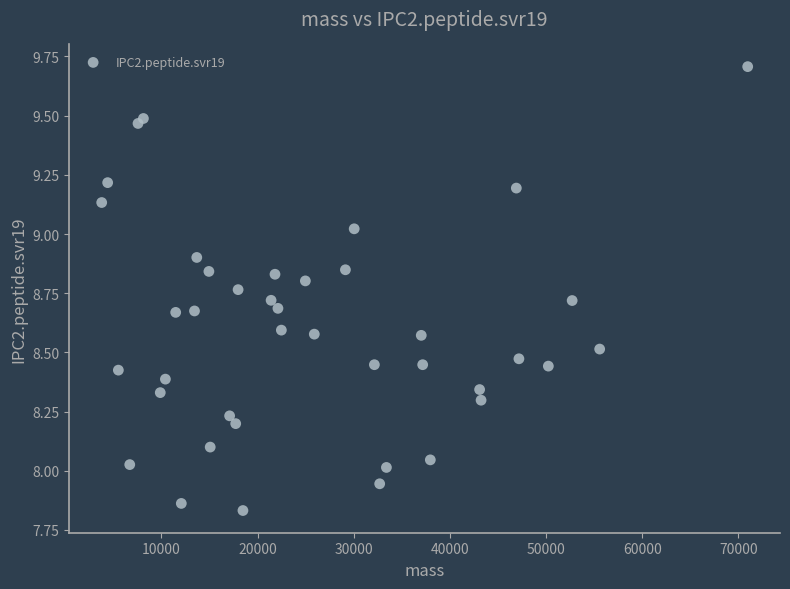

What is the range of X values (max minus min)?

67170.0